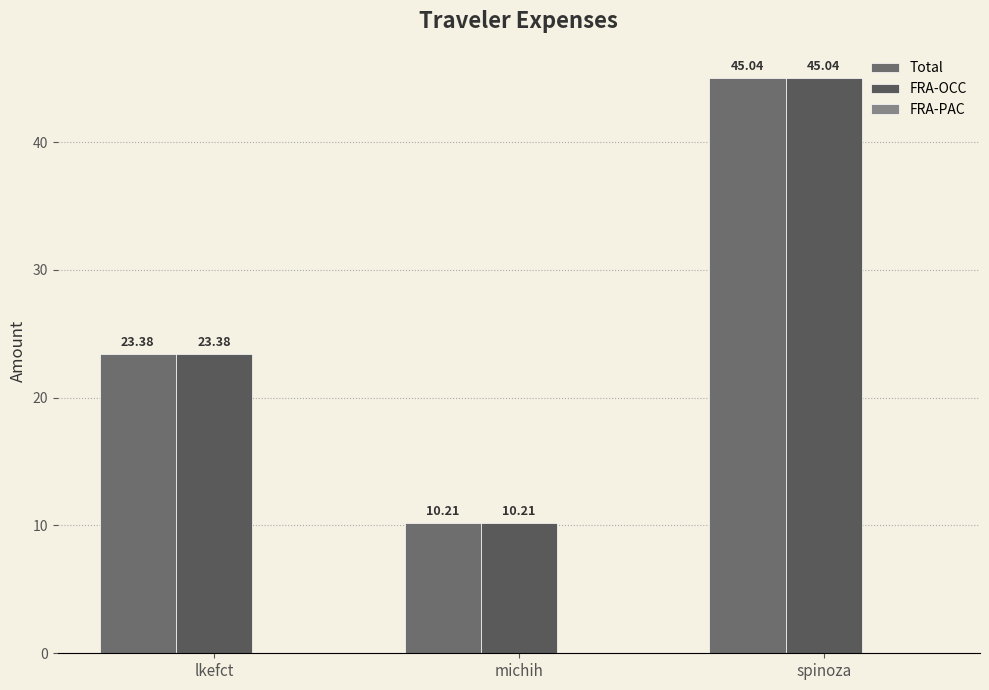

What is the sum of all Total values?

78.6